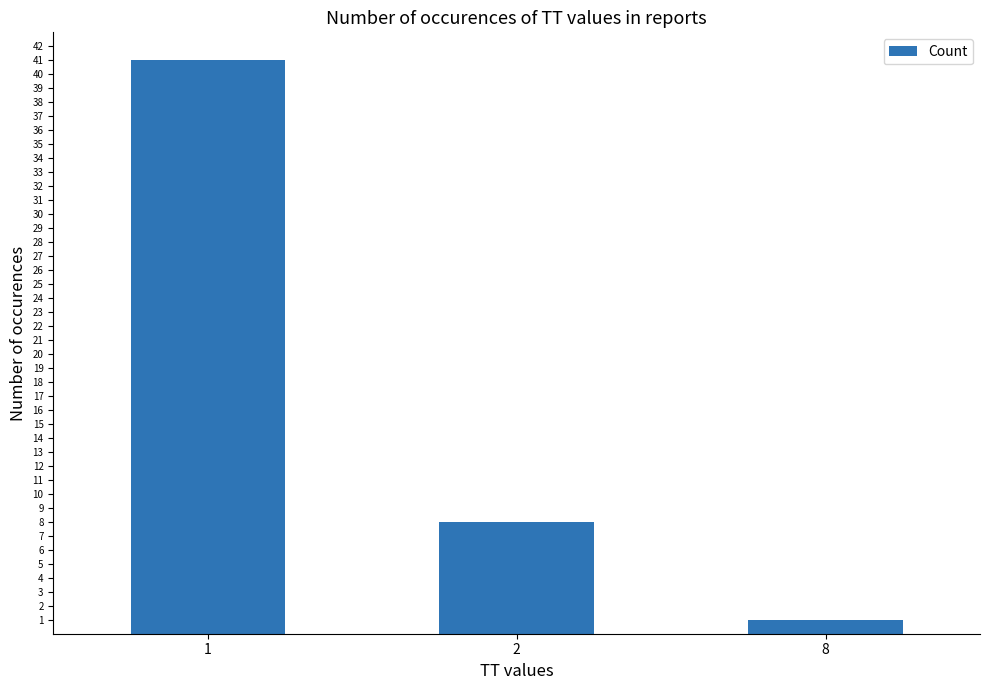

Count the number of data series in this chart.

1